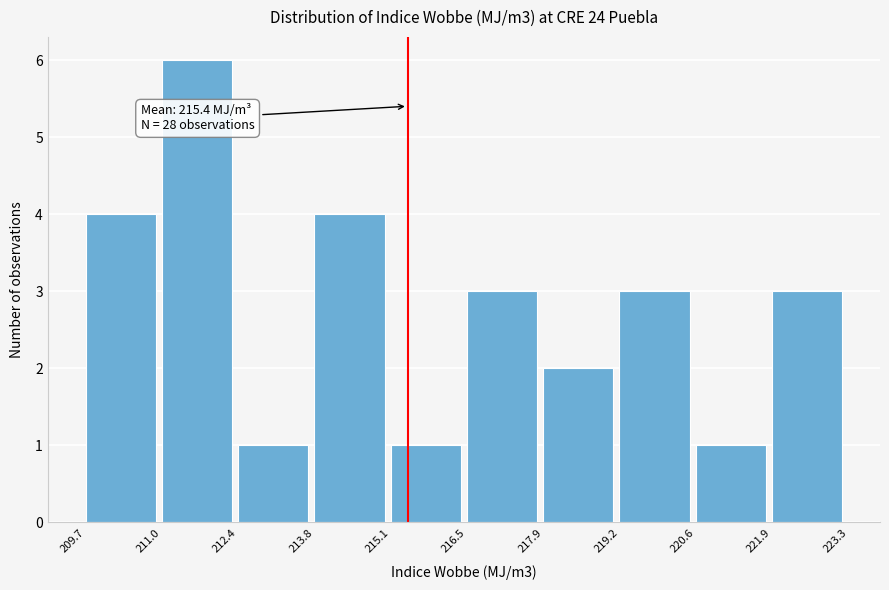

Which range on the x-axis has the tallest bar?

211.0 to 212.4